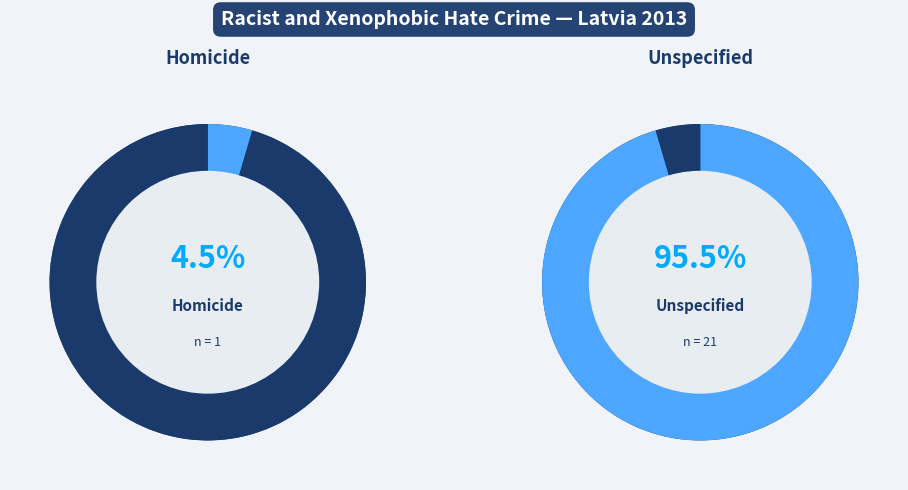

What percentage is the Homicide slice, to the nearest percent?

5%